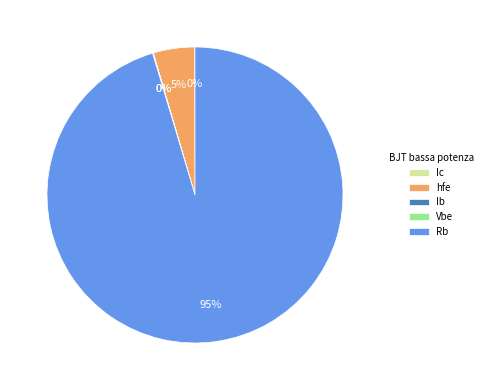

To the nearest percent, what portion does Rb represent?

95%